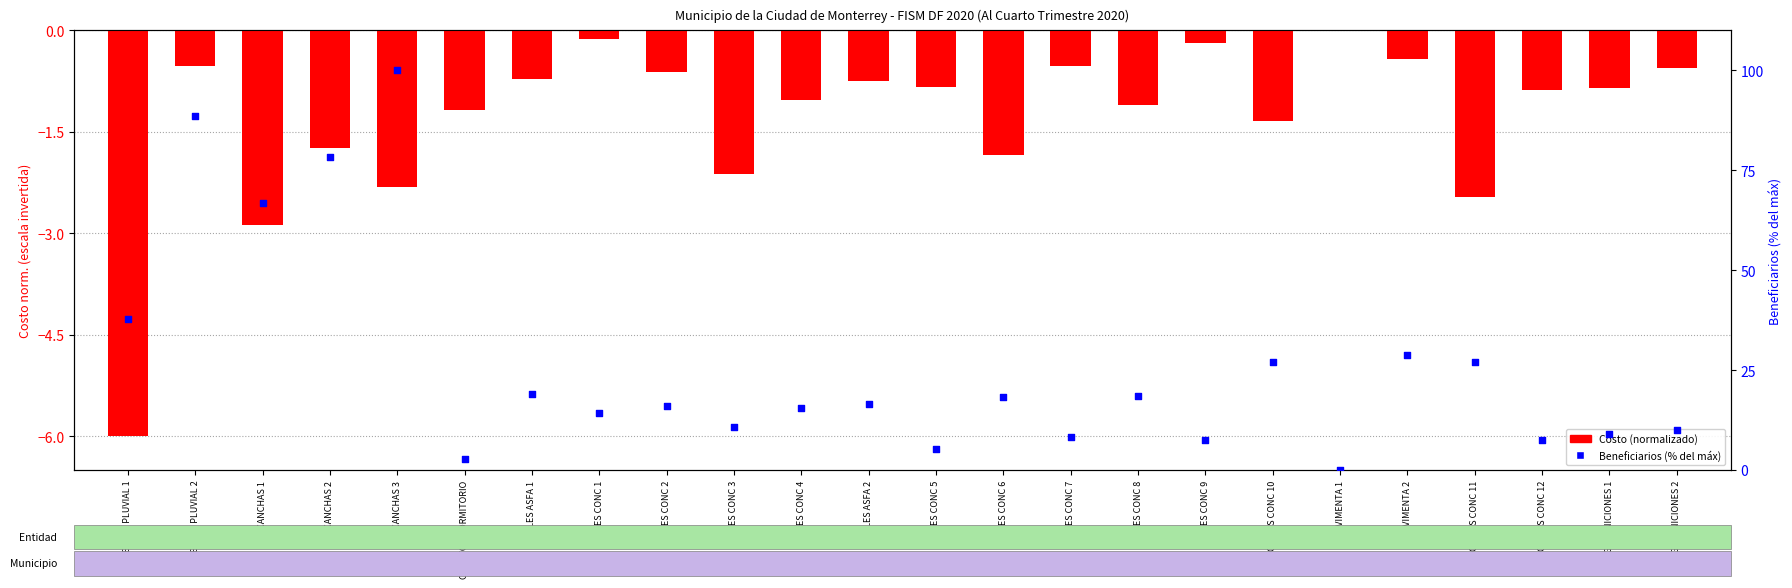

What is the total value across all series at CALLES CONC 6?

16.4